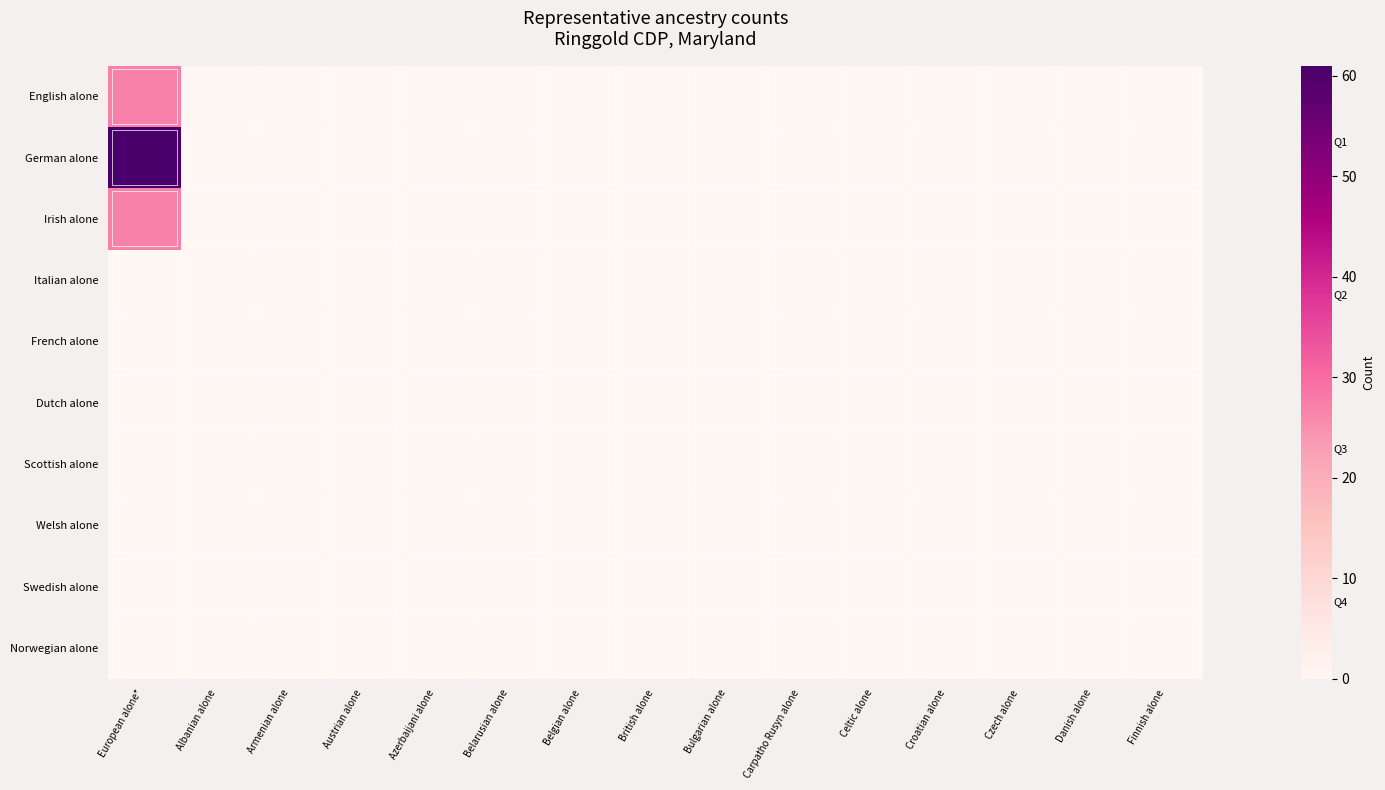

Reading left to right, transcribe all the data shown in this chart.

English alone: European alone*=27	Albanian alone=0	Armenian alone=0	Austrian alone=0	Azerbaijani alone=0	Belarusian alone=0	Belgian alone=0	British alone=0	Bulgarian alone=0	Carpatho Rusyn alone=0	Celtic alone=0	Croatian alone=0	Czech alone=0	Danish alone=0	Finnish alone=0
German alone: European alone*=61	Albanian alone=0	Armenian alone=0	Austrian alone=0	Azerbaijani alone=0	Belarusian alone=0	Belgian alone=0	British alone=0	Bulgarian alone=0	Carpatho Rusyn alone=0	Celtic alone=0	Croatian alone=0	Czech alone=0	Danish alone=0	Finnish alone=0
Irish alone: European alone*=27	Albanian alone=0	Armenian alone=0	Austrian alone=0	Azerbaijani alone=0	Belarusian alone=0	Belgian alone=0	British alone=0	Bulgarian alone=0	Carpatho Rusyn alone=0	Celtic alone=0	Croatian alone=0	Czech alone=0	Danish alone=0	Finnish alone=0
Italian alone: European alone*=0	Albanian alone=0	Armenian alone=0	Austrian alone=0	Azerbaijani alone=0	Belarusian alone=0	Belgian alone=0	British alone=0	Bulgarian alone=0	Carpatho Rusyn alone=0	Celtic alone=0	Croatian alone=0	Czech alone=0	Danish alone=0	Finnish alone=0
French alone: European alone*=0	Albanian alone=0	Armenian alone=0	Austrian alone=0	Azerbaijani alone=0	Belarusian alone=0	Belgian alone=0	British alone=0	Bulgarian alone=0	Carpatho Rusyn alone=0	Celtic alone=0	Croatian alone=0	Czech alone=0	Danish alone=0	Finnish alone=0
Dutch alone: European alone*=0	Albanian alone=0	Armenian alone=0	Austrian alone=0	Azerbaijani alone=0	Belarusian alone=0	Belgian alone=0	British alone=0	Bulgarian alone=0	Carpatho Rusyn alone=0	Celtic alone=0	Croatian alone=0	Czech alone=0	Danish alone=0	Finnish alone=0
Scottish alone: European alone*=0	Albanian alone=0	Armenian alone=0	Austrian alone=0	Azerbaijani alone=0	Belarusian alone=0	Belgian alone=0	British alone=0	Bulgarian alone=0	Carpatho Rusyn alone=0	Celtic alone=0	Croatian alone=0	Czech alone=0	Danish alone=0	Finnish alone=0
Welsh alone: European alone*=0	Albanian alone=0	Armenian alone=0	Austrian alone=0	Azerbaijani alone=0	Belarusian alone=0	Belgian alone=0	British alone=0	Bulgarian alone=0	Carpatho Rusyn alone=0	Celtic alone=0	Croatian alone=0	Czech alone=0	Danish alone=0	Finnish alone=0
Swedish alone: European alone*=0	Albanian alone=0	Armenian alone=0	Austrian alone=0	Azerbaijani alone=0	Belarusian alone=0	Belgian alone=0	British alone=0	Bulgarian alone=0	Carpatho Rusyn alone=0	Celtic alone=0	Croatian alone=0	Czech alone=0	Danish alone=0	Finnish alone=0
Norwegian alone: European alone*=0	Albanian alone=0	Armenian alone=0	Austrian alone=0	Azerbaijani alone=0	Belarusian alone=0	Belgian alone=0	British alone=0	Bulgarian alone=0	Carpatho Rusyn alone=0	Celtic alone=0	Croatian alone=0	Czech alone=0	Danish alone=0	Finnish alone=0